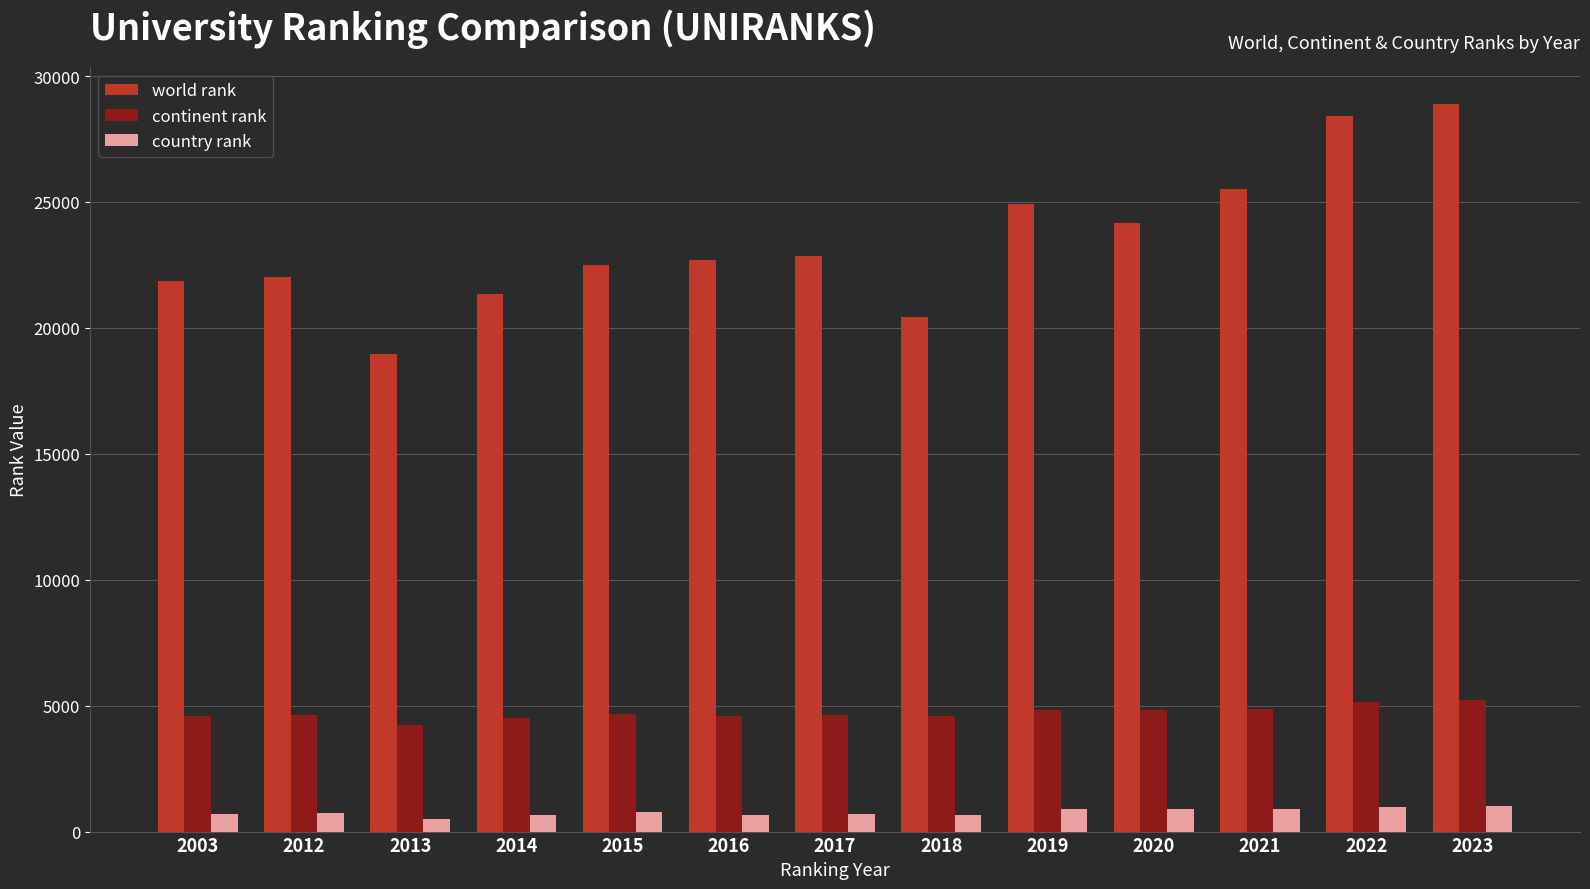

Is it true that continent rank equals 4588 at 2018?

True